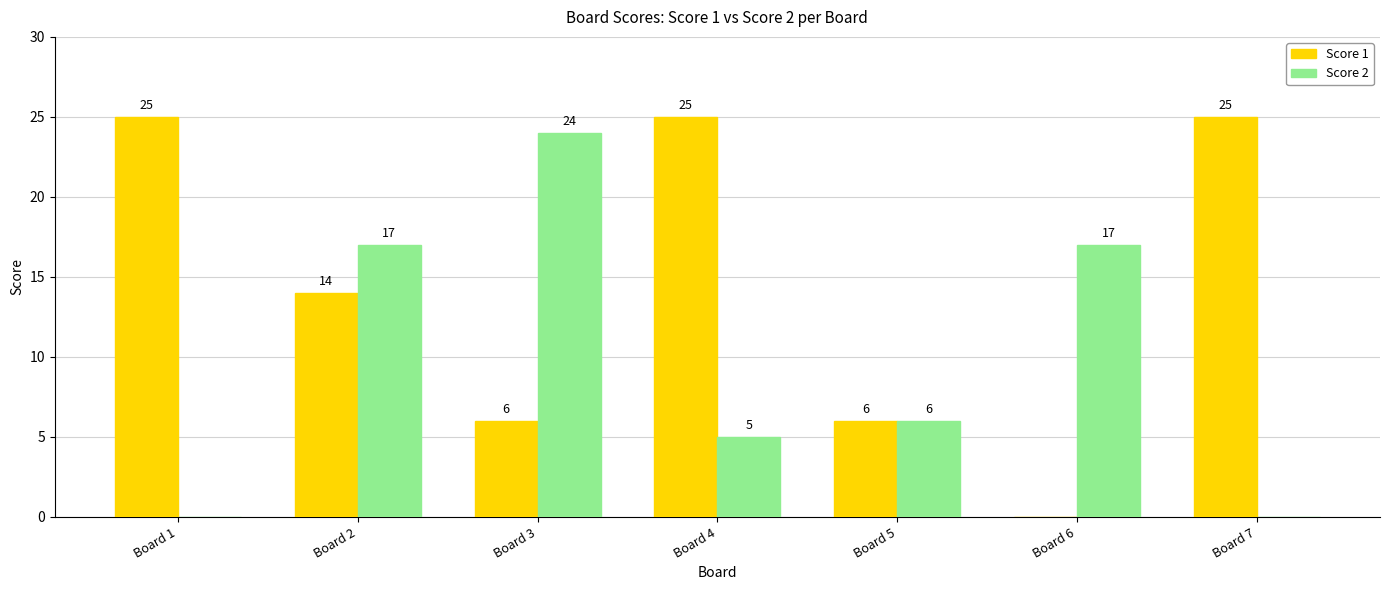

What is the sum of all Score 2 values?

69